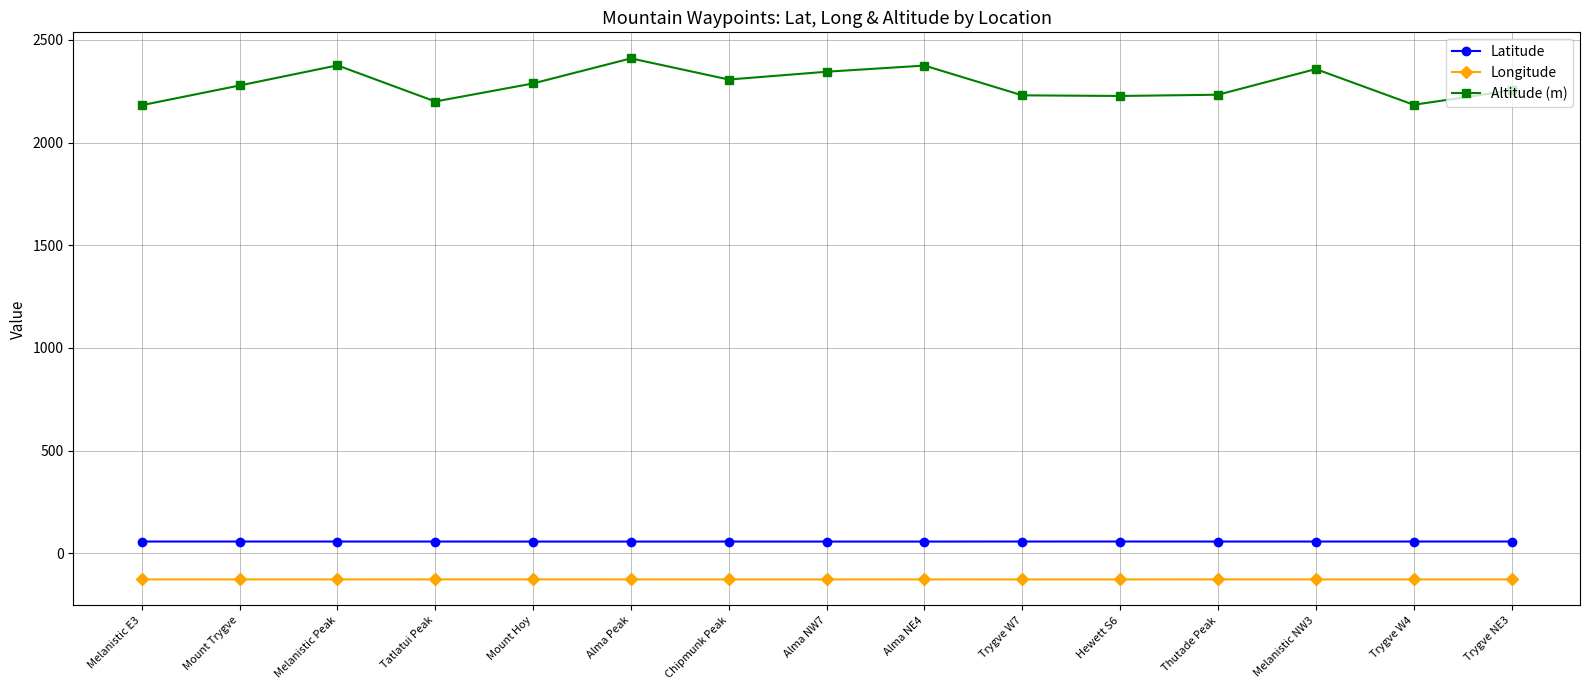

In Latitude, how many points are lower than both neighbors (excluding endpoints)?

3